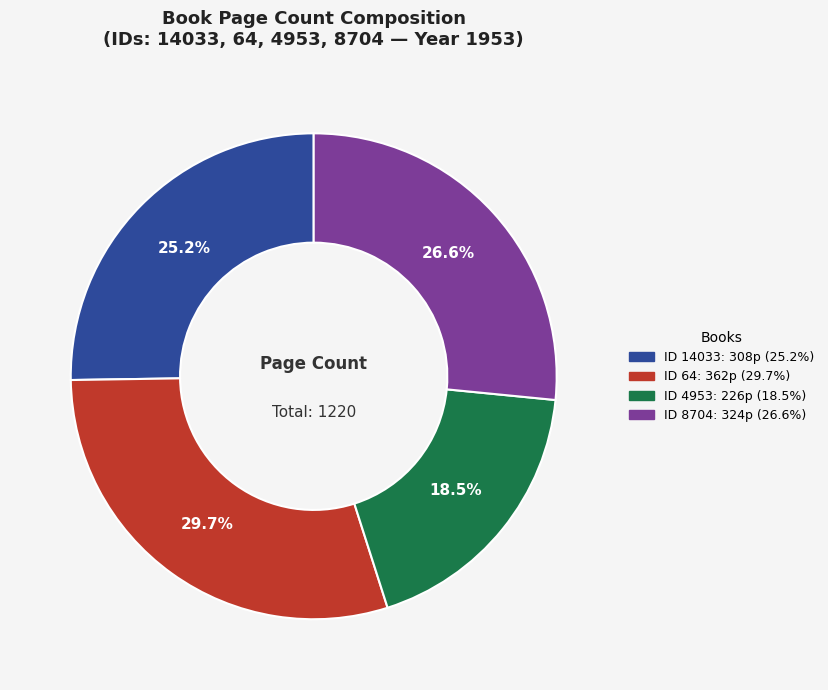

Is there any slice that represents more than half of the pie?

No